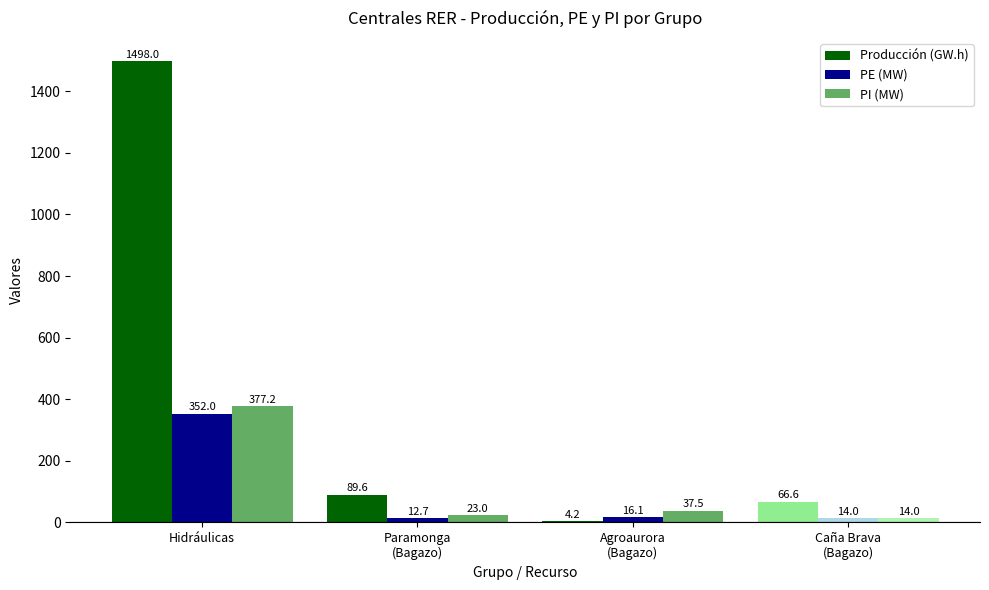

List the series in order of their peak value, highest first.

Producción (GW.h), PI (MW), PE (MW)